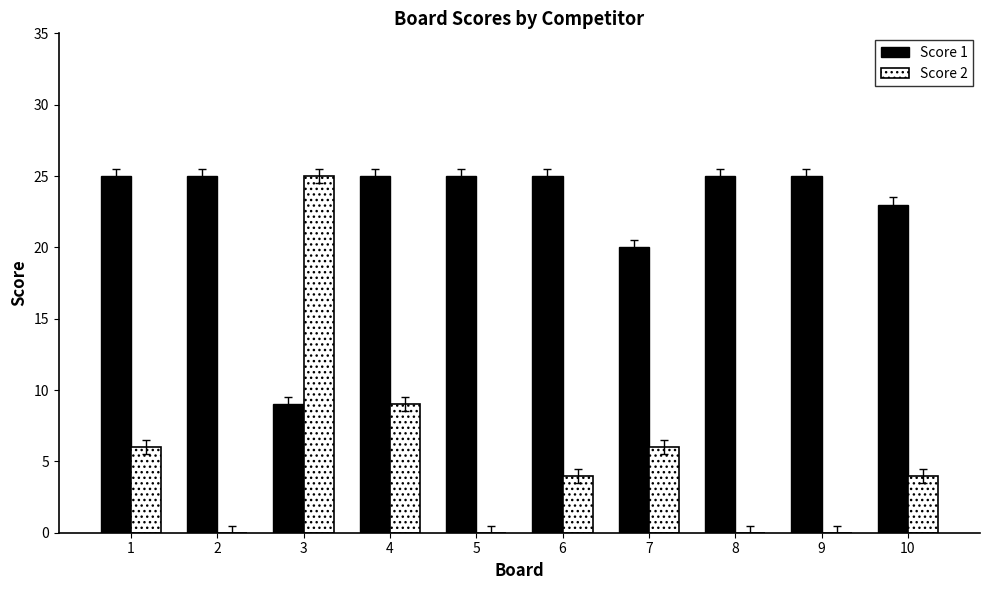

Between 2 and 4, which series saw the biggest shift?

Score 2